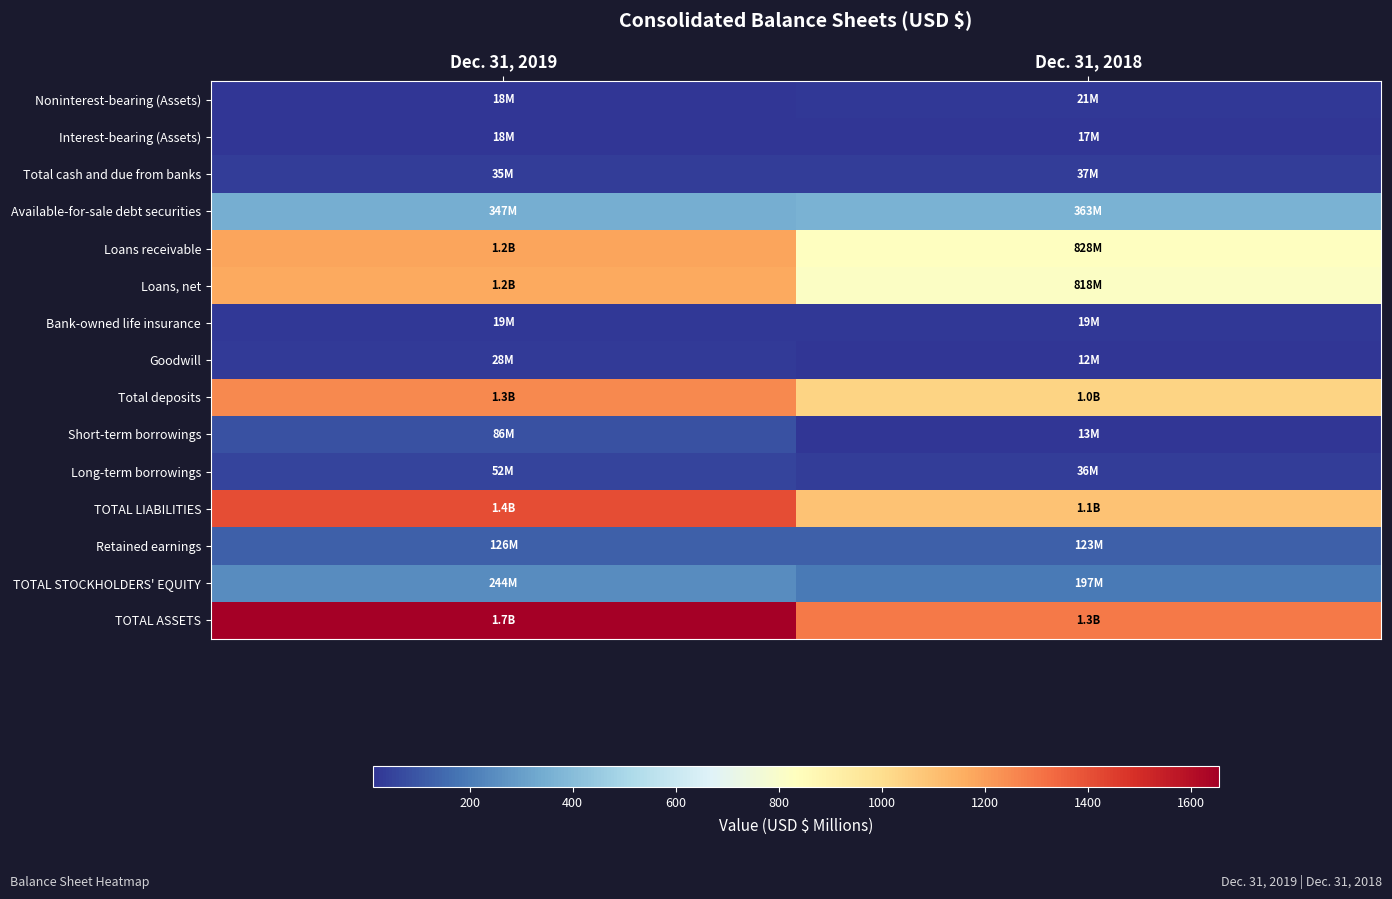

Rank the series at Dec. 31, 2019 from lowest to highest value.

Interest-bearing (Assets), Noninterest-bearing (Assets), Bank-owned life insurance, Goodwill, Total cash and due from banks, Long-term borrowings, Short-term borrowings, Retained earnings, TOTAL STOCKHOLDERS' EQUITY, Available-for-sale debt securities, Loans, net, Loans receivable, Total deposits, TOTAL LIABILITIES, TOTAL ASSETS